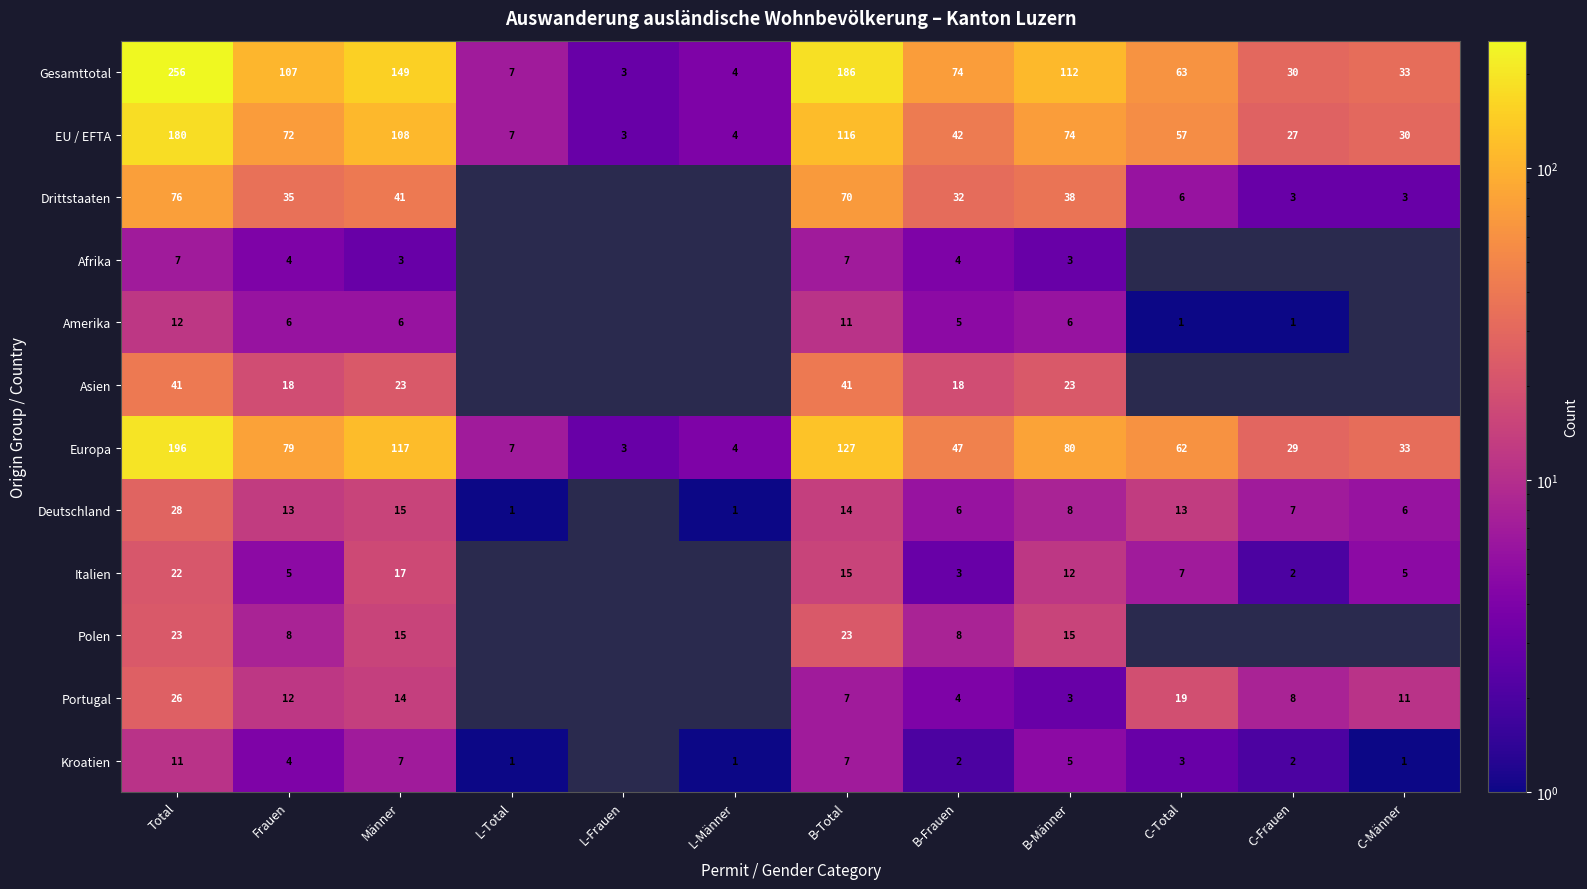

What is the sum of all EU / EFTA values?

720